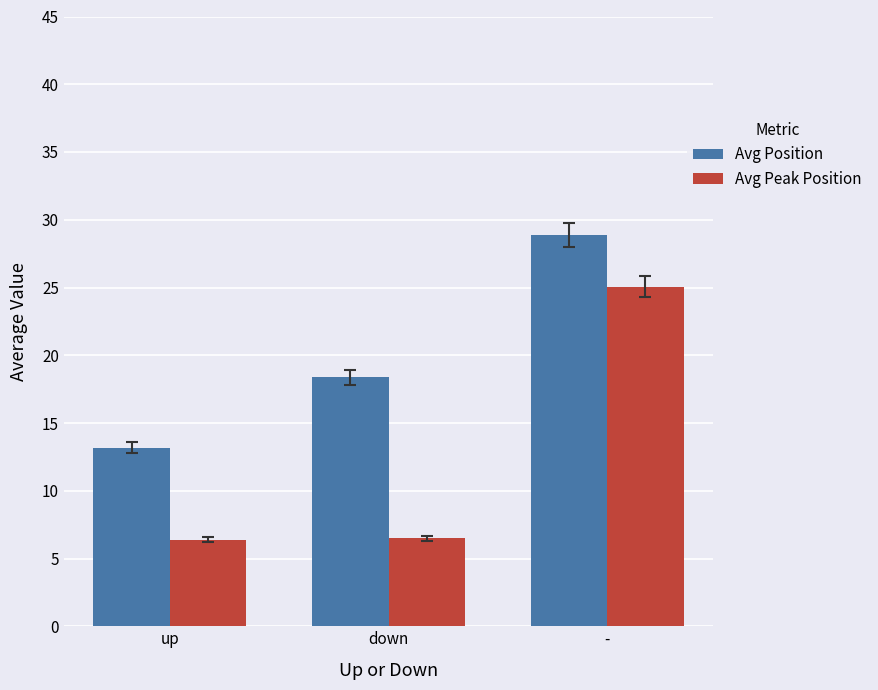

What are all the series names shown in the legend?

Avg Position, Avg Peak Position